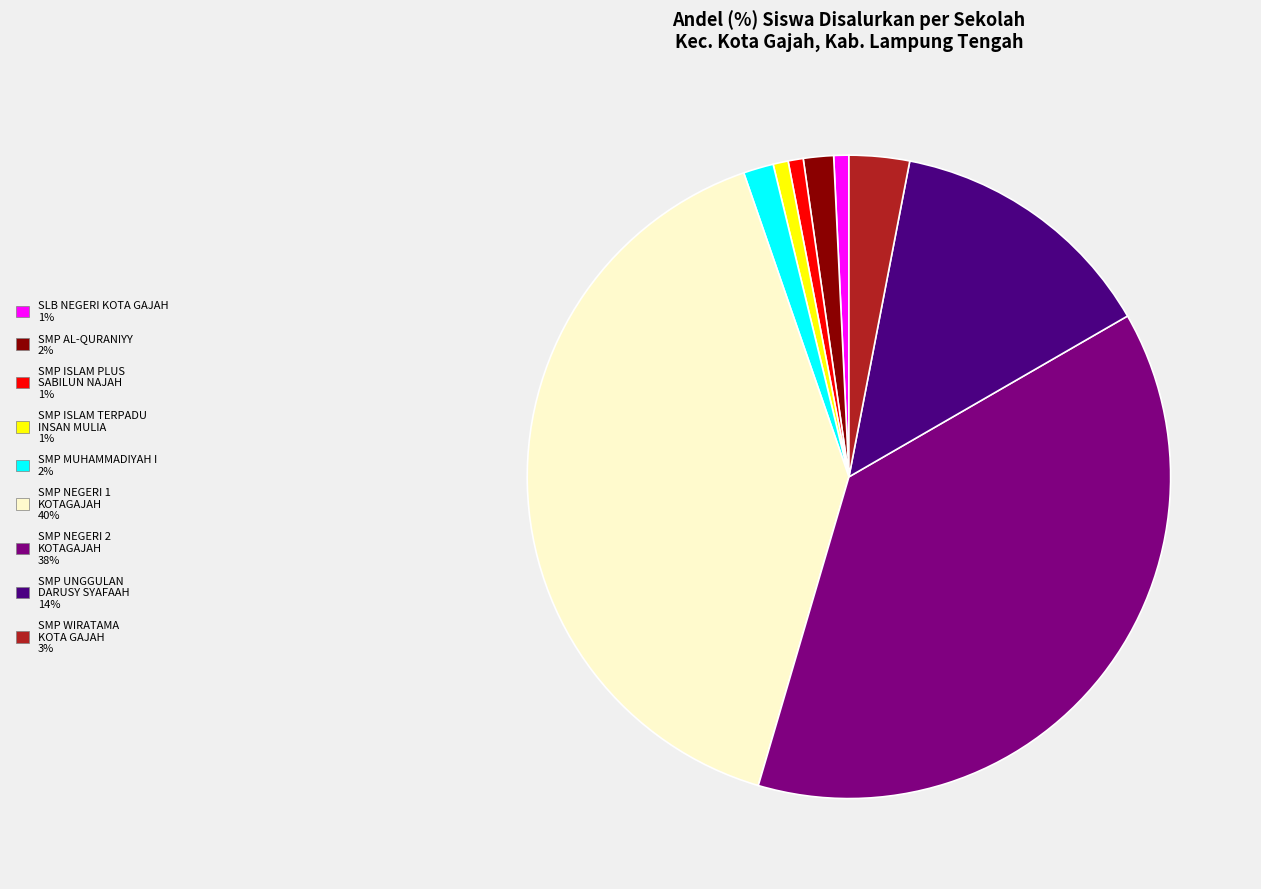

Is there any slice that represents more than half of the pie?

No